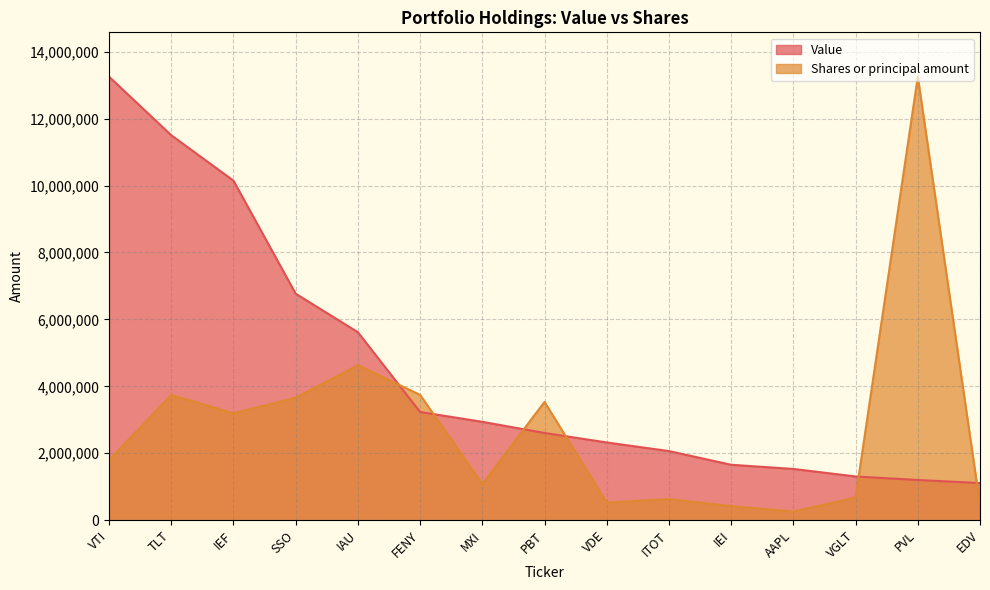

What is the label of the 10th point from the left?

ITOT